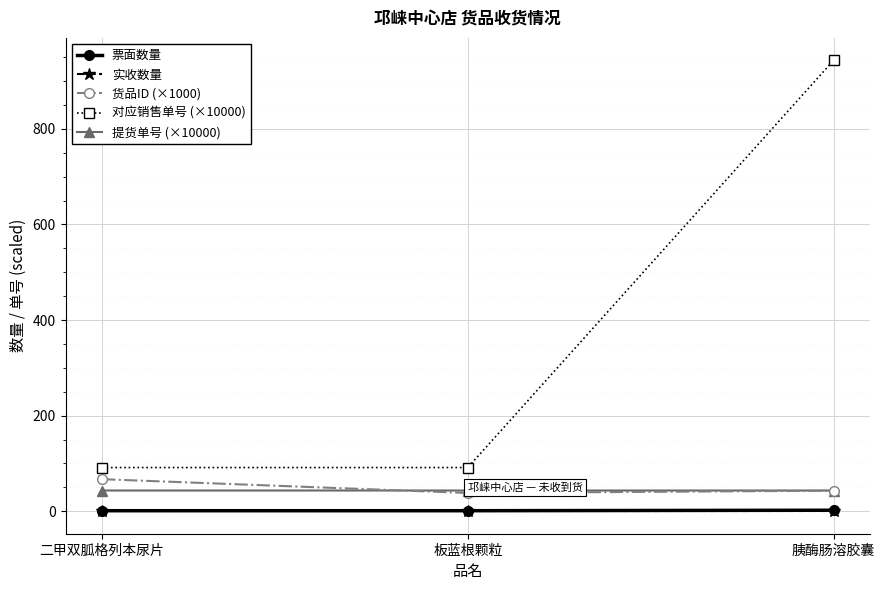

At which category is the sum across all series the highest?

胰酶肠溶胶囊